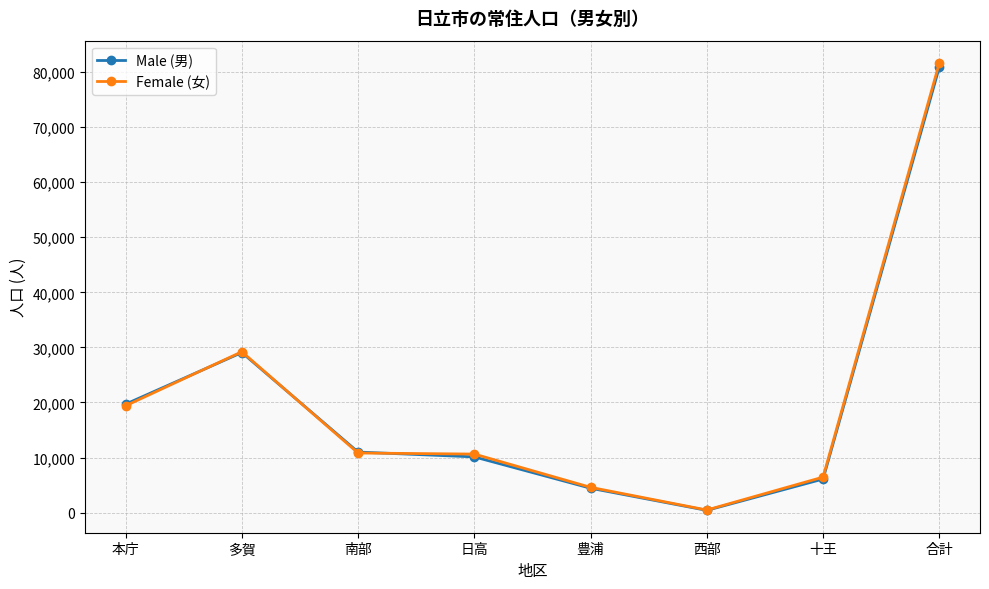

At how many categories does at least one series exceed 6004?

6